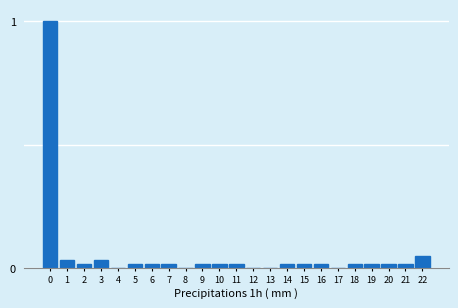

What is the greatest value displayed?

1.0